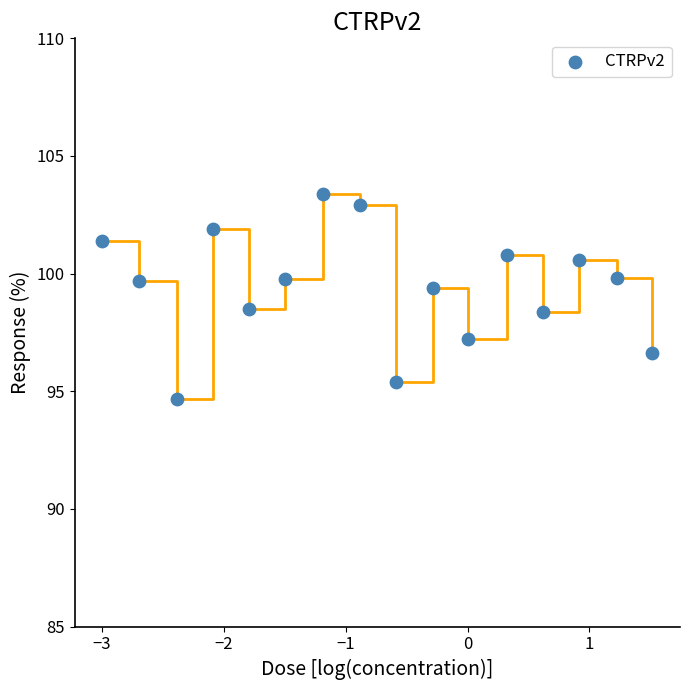

What is the range of Y values (max minus min)?

8.7